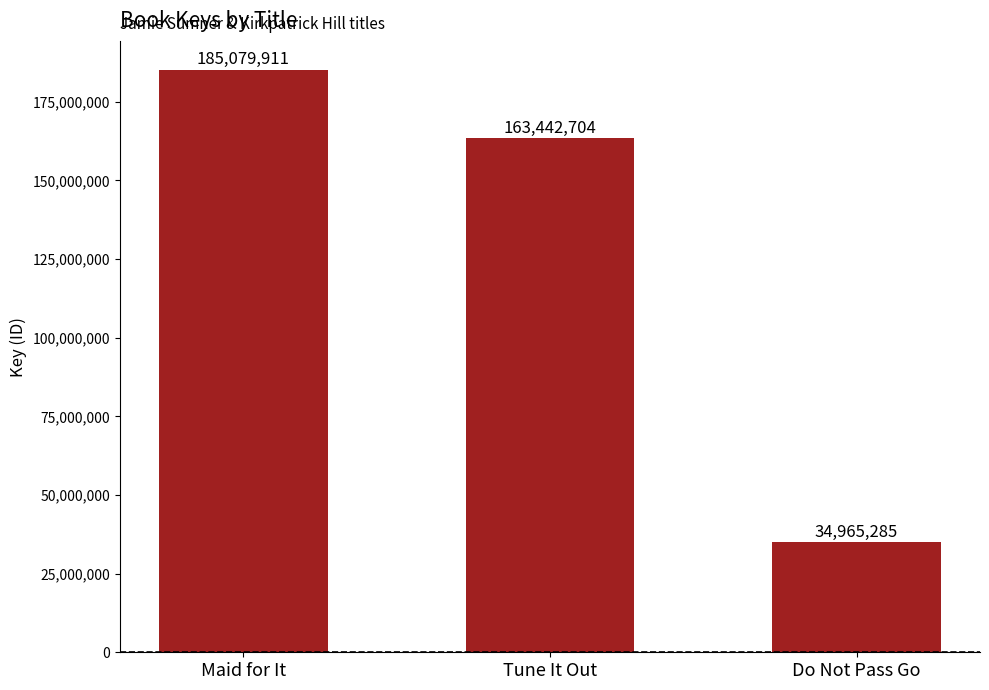

True or false: the data shows 185079911 at Maid for It.

True